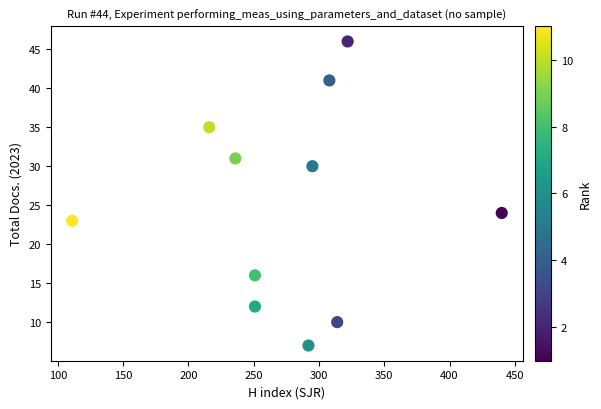

What Y value in the scatter plot is closest to 26?

24